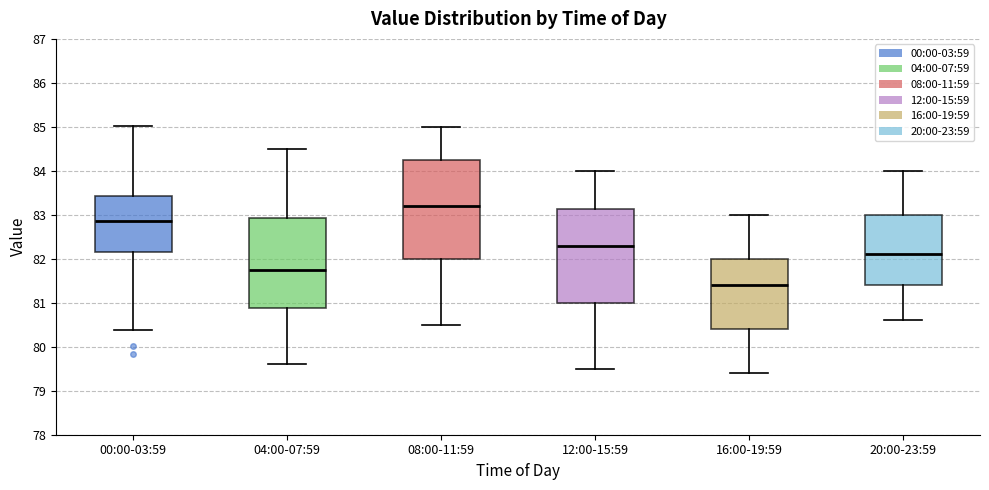

Reading left to right, transcribe this box plot: for each box, give where its median line is, the range the box spans, and where its two whiskers end, as read against the y-axis. The values are not printed on the chart, so give them approximately, as read against the axis.

00:00-03:59: median 82.9, box 82.2 to 83.4, whiskers 80.4 to 85.0
04:00-07:59: median 81.8, box 80.9 to 82.9, whiskers 79.6 to 84.5
08:00-11:59: median 83.2, box 82.0 to 84.3, whiskers 80.5 to 85.0
12:00-15:59: median 82.3, box 81.0 to 83.1, whiskers 79.5 to 84.0
16:00-19:59: median 81.4, box 80.4 to 82.0, whiskers 79.4 to 83.0
20:00-23:59: median 82.1, box 81.4 to 83.0, whiskers 80.6 to 84.0